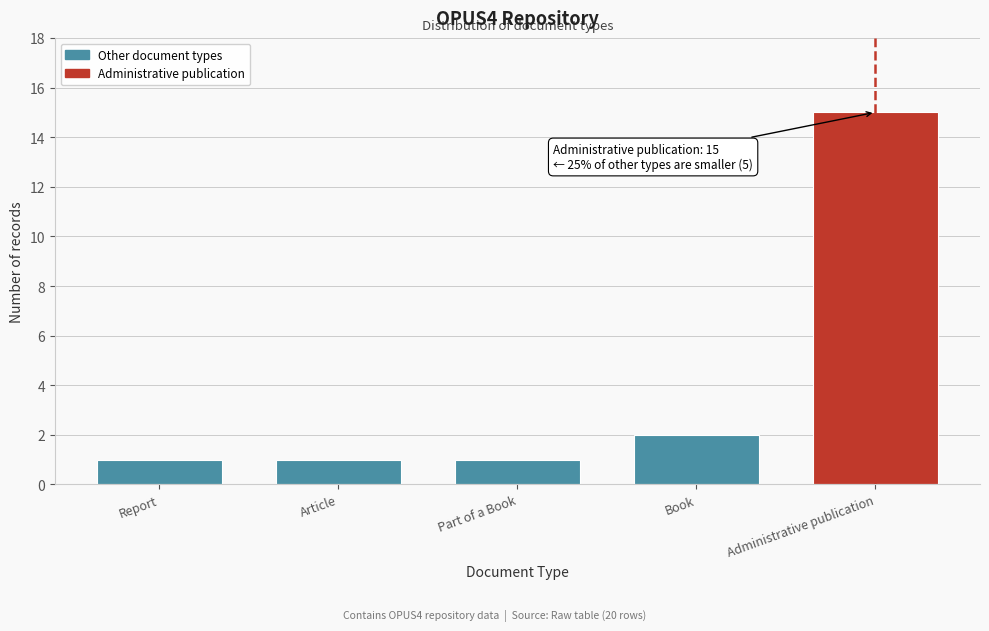

Reading left to right, list all the values displayed in this chart.

Report=1	Article=1	Part of a Book=1	Book=2	Administrative publication=15